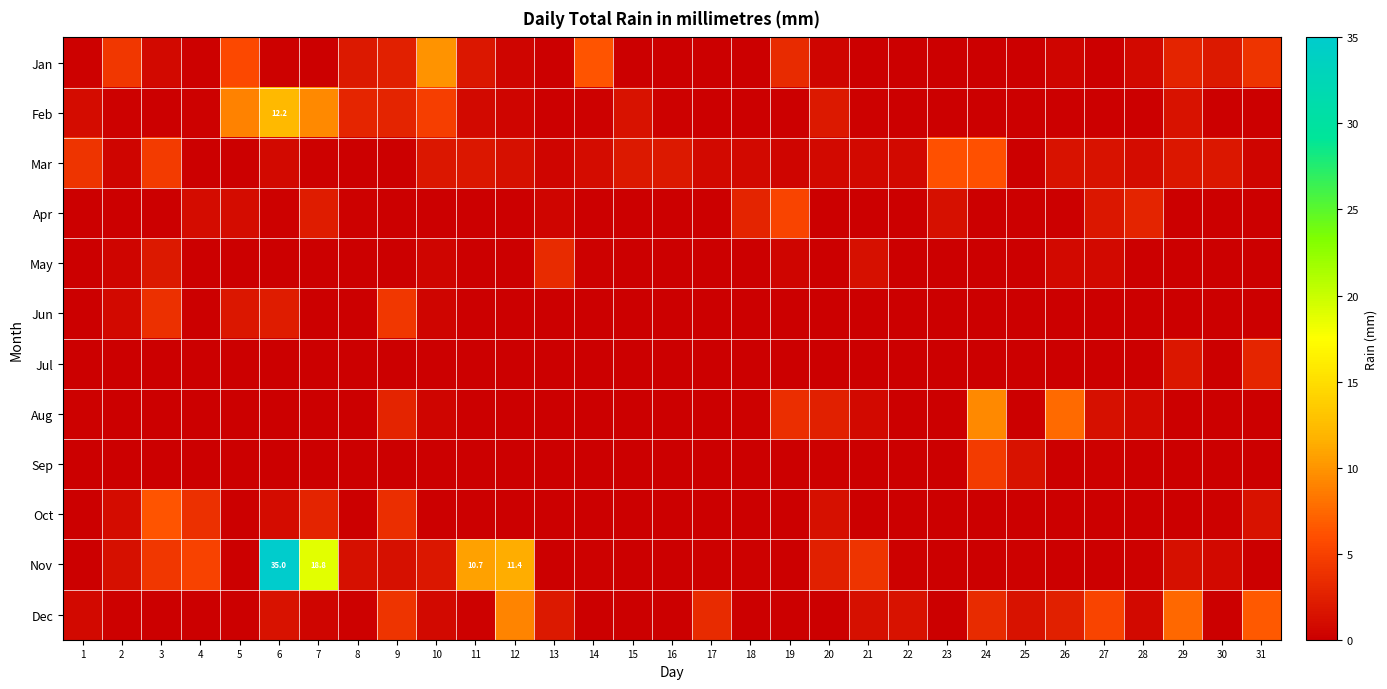

Which label corresponds to the largest value in the chart?

6